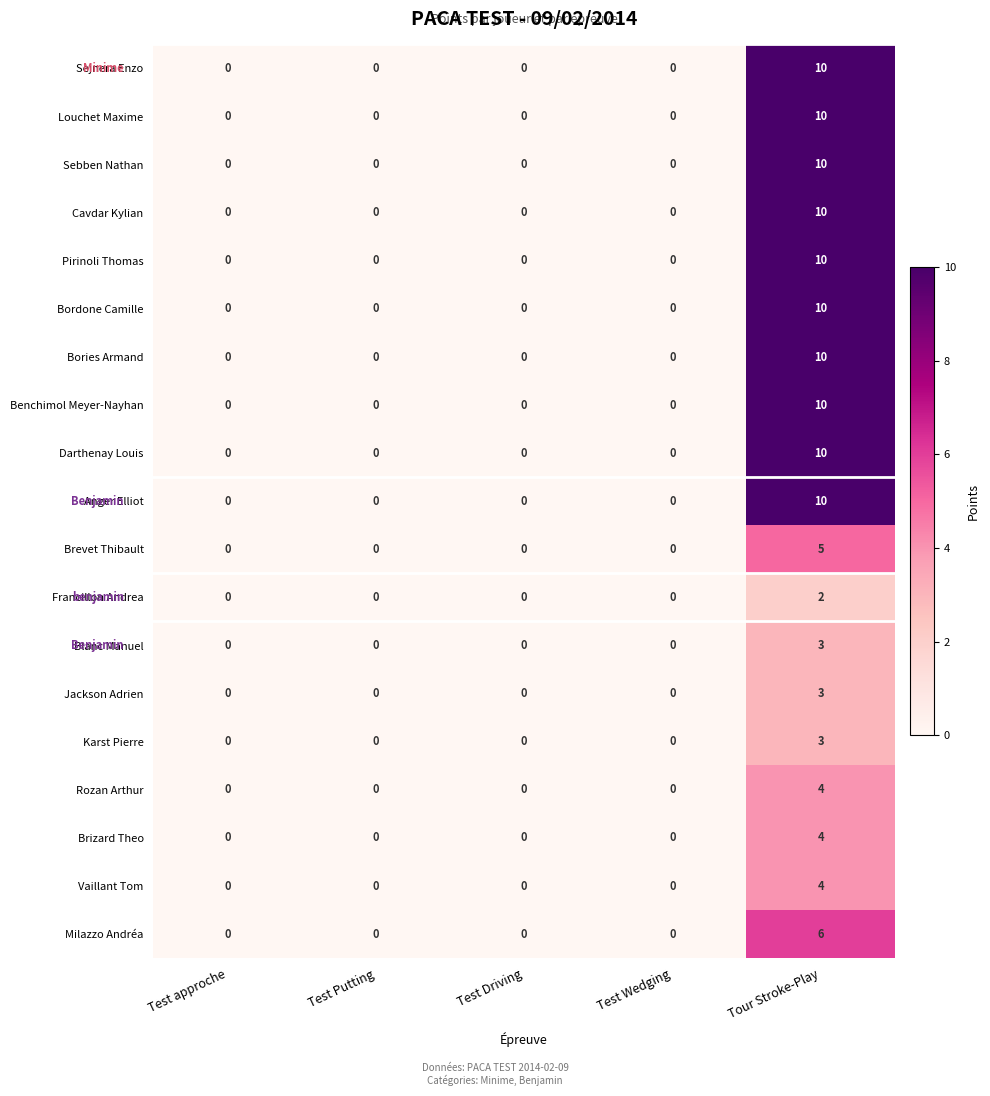

What is the greatest value displayed?

10